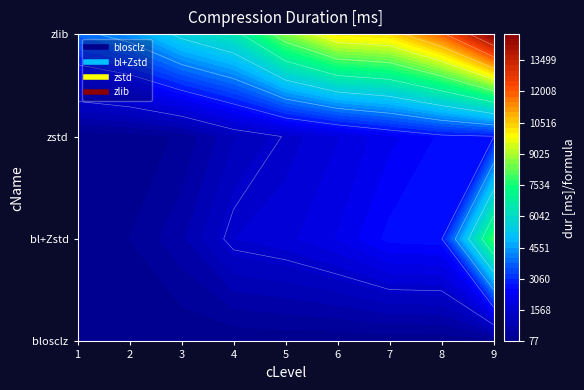

What value does the bl+Zstd series have at 6, to the nearest 50?

2100